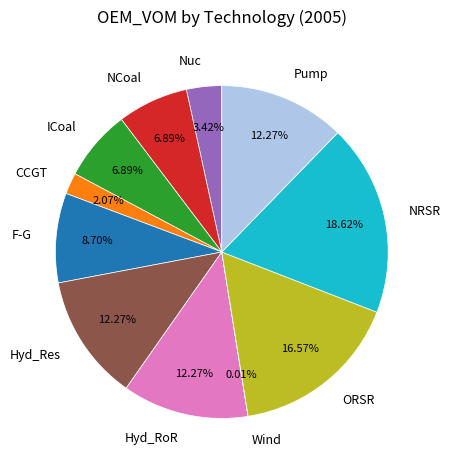

Approximately how many times larger is the value at Nuc compared to NCoal?

0.5